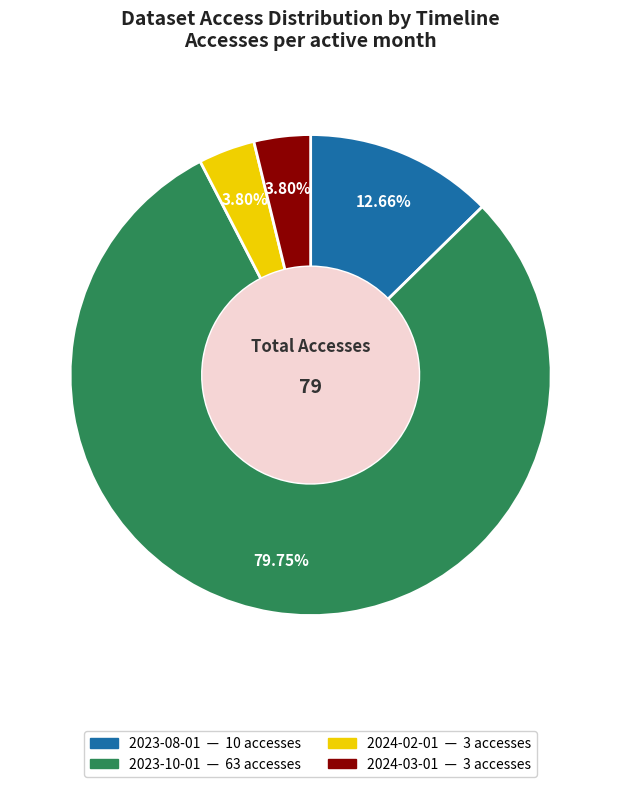

Between 2023-08-01 and 2024-03-01, which is larger?

2023-08-01